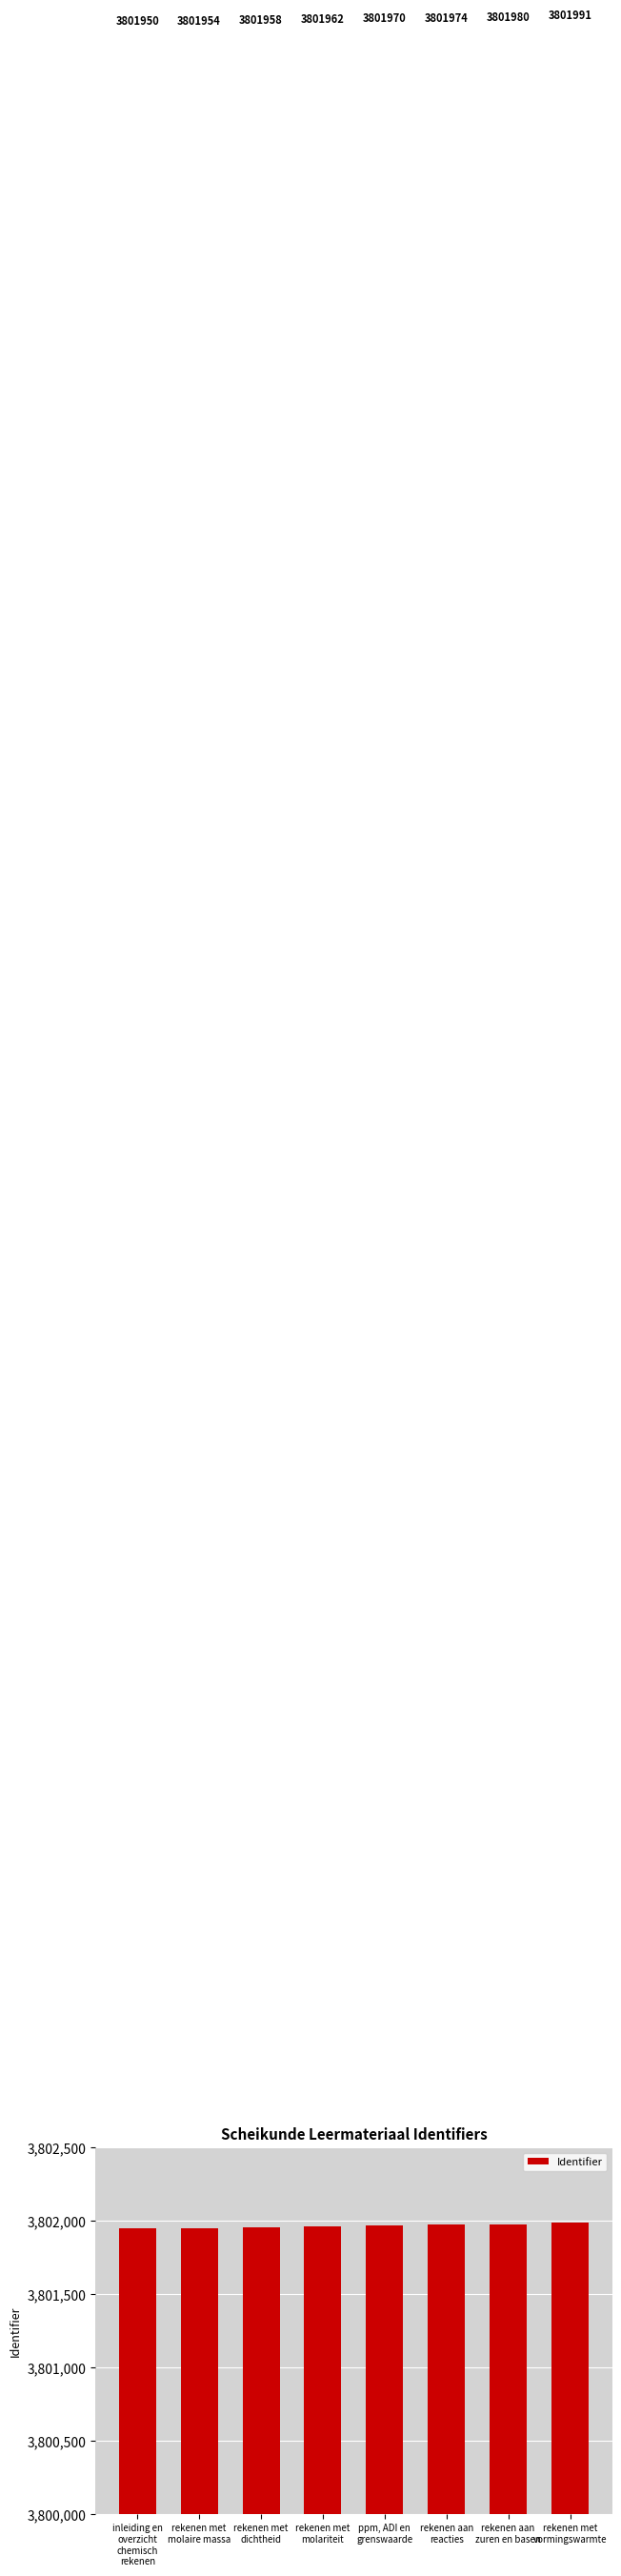

Rank the categories by value from highest to lowest.

rekenen met
vormingswarmte, rekenen aan
zuren en basen, rekenen aan
reacties, ppm, ADI en
grenswaarde, rekenen met
molariteit, rekenen met
dichtheid, rekenen met
molaire massa, inleiding en
overzicht
chemisch
rekenen